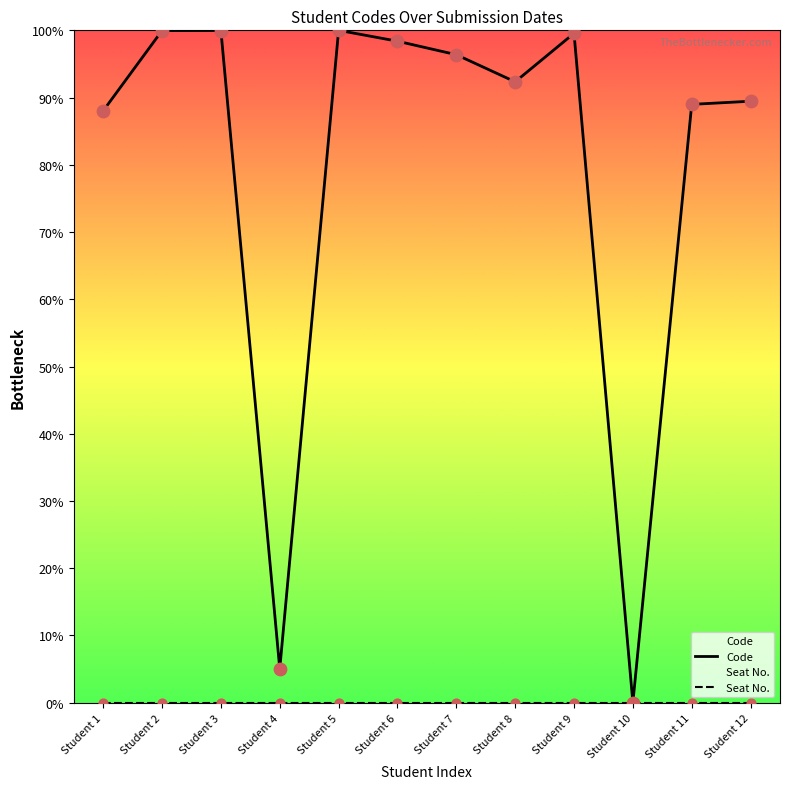

Which series has the largest total across all categories?

Code